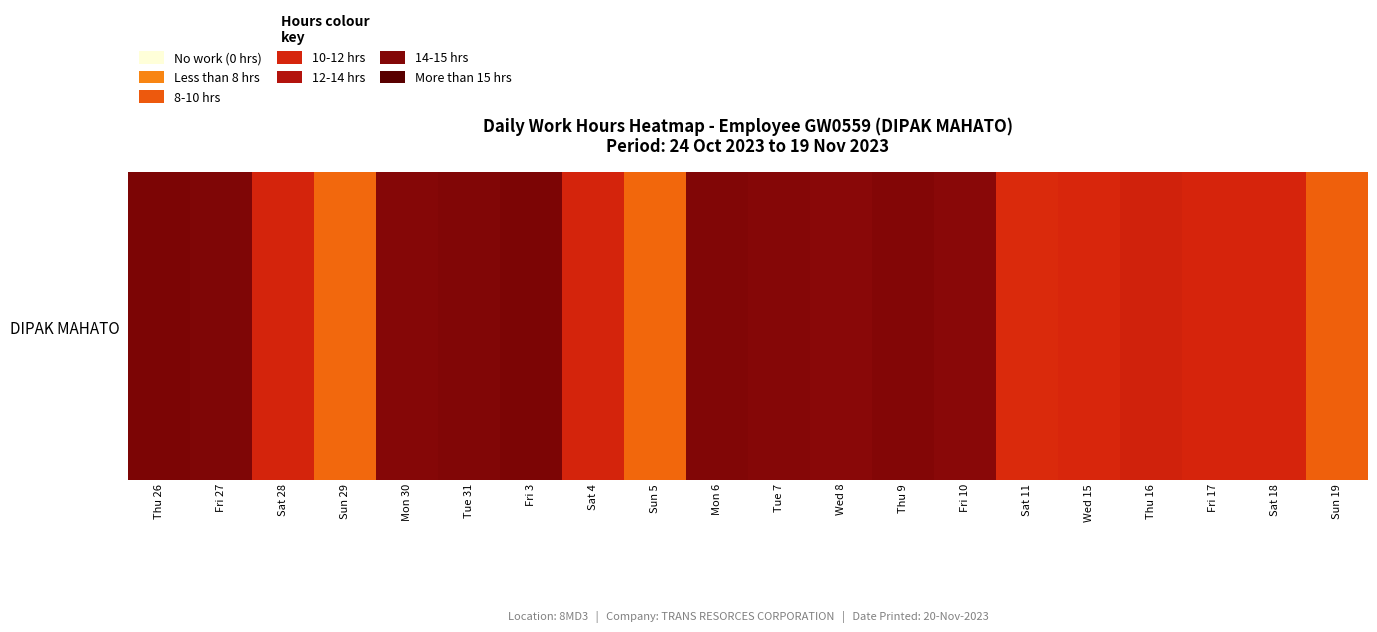

Is it true that the value at Sun 29 is 5.2?

False